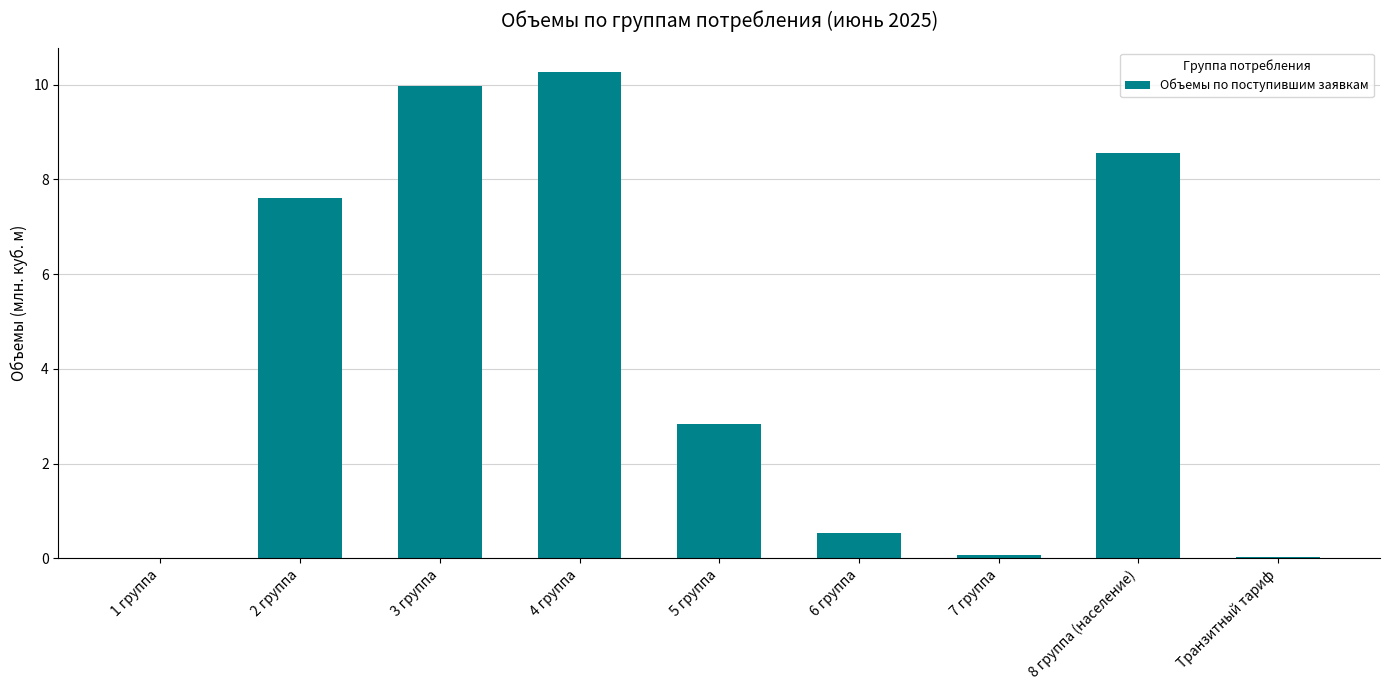

Between 8 группа (население) and 4 группа, which is larger?

4 группа